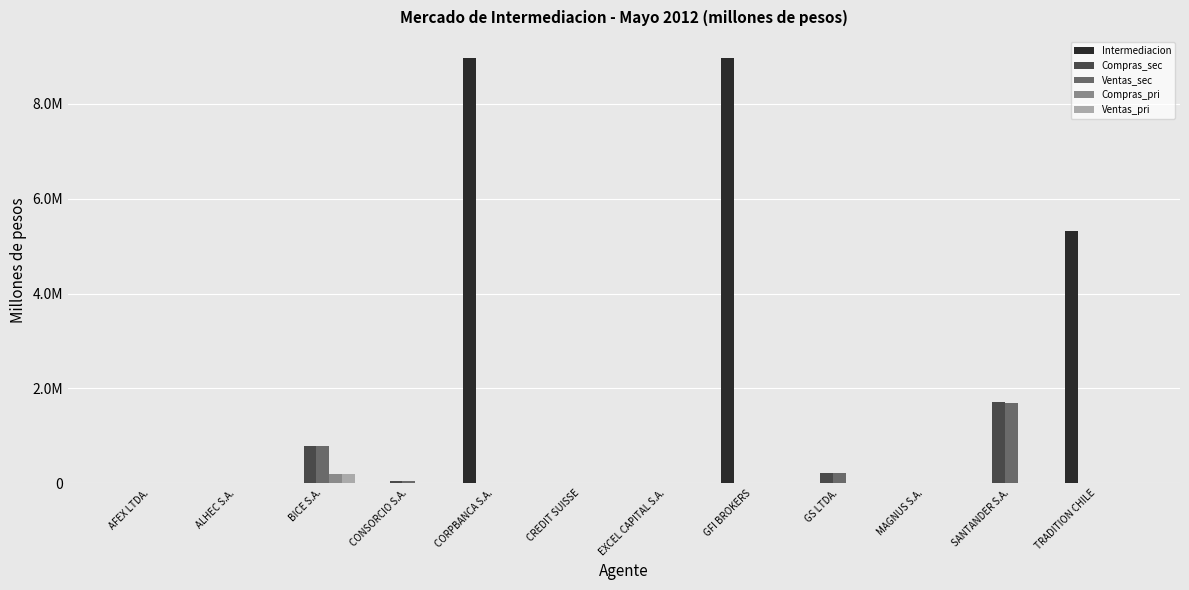

Are the bars horizontal?

No